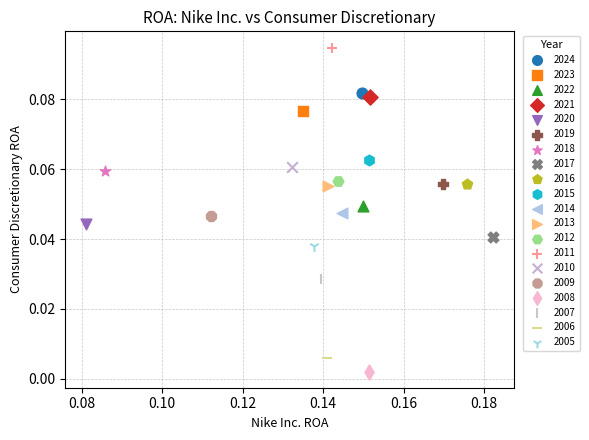

Which series reaches the minimum Y coordinate?

2008